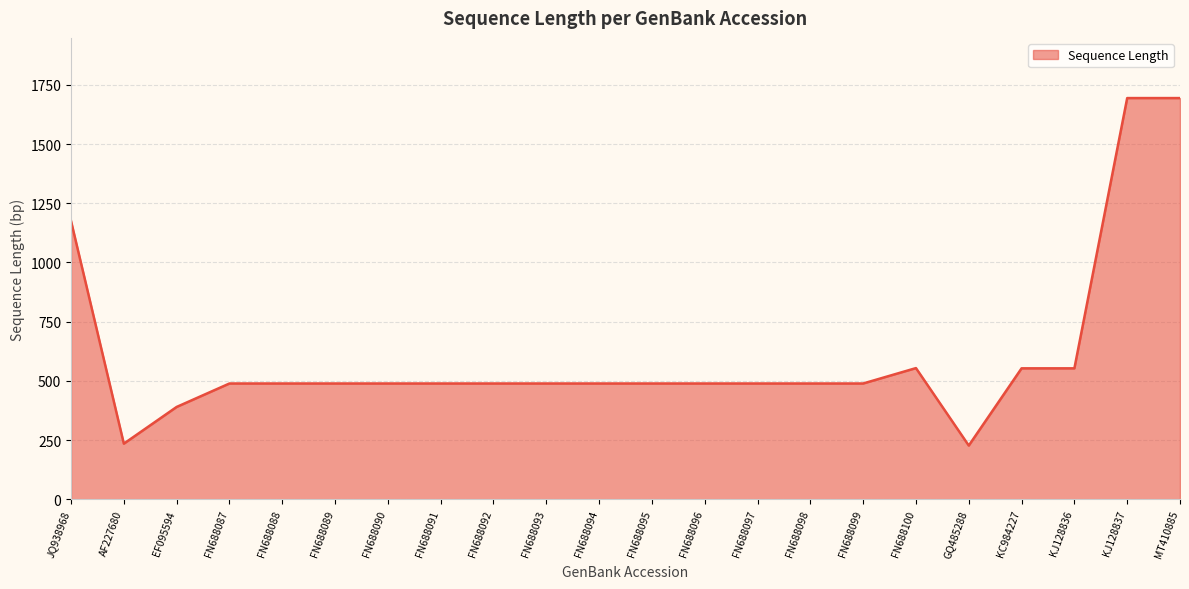

The chart shows a value of 255 at KJ128836. True or false?

False